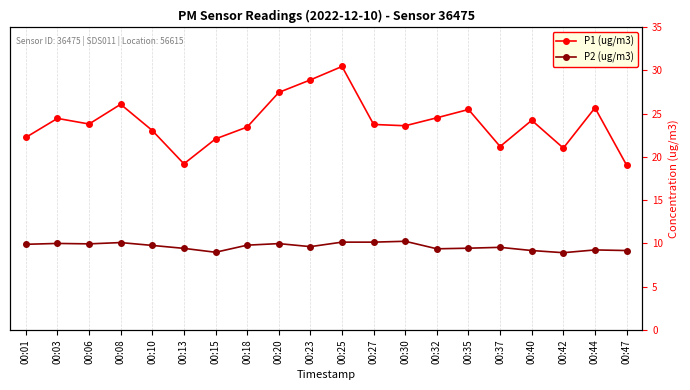

Where is the first local maximum for P1 (ug/m3)?

00:03